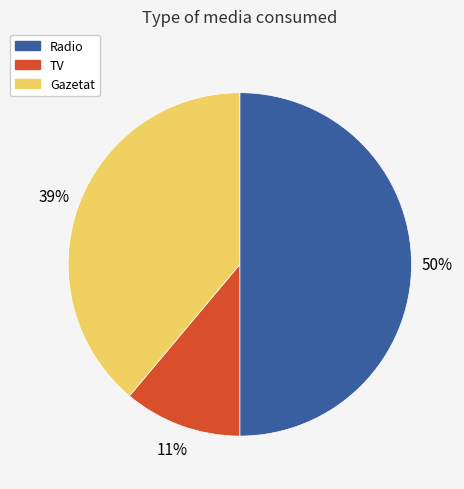

Is the sum of TV and Radio greater than half?

Yes